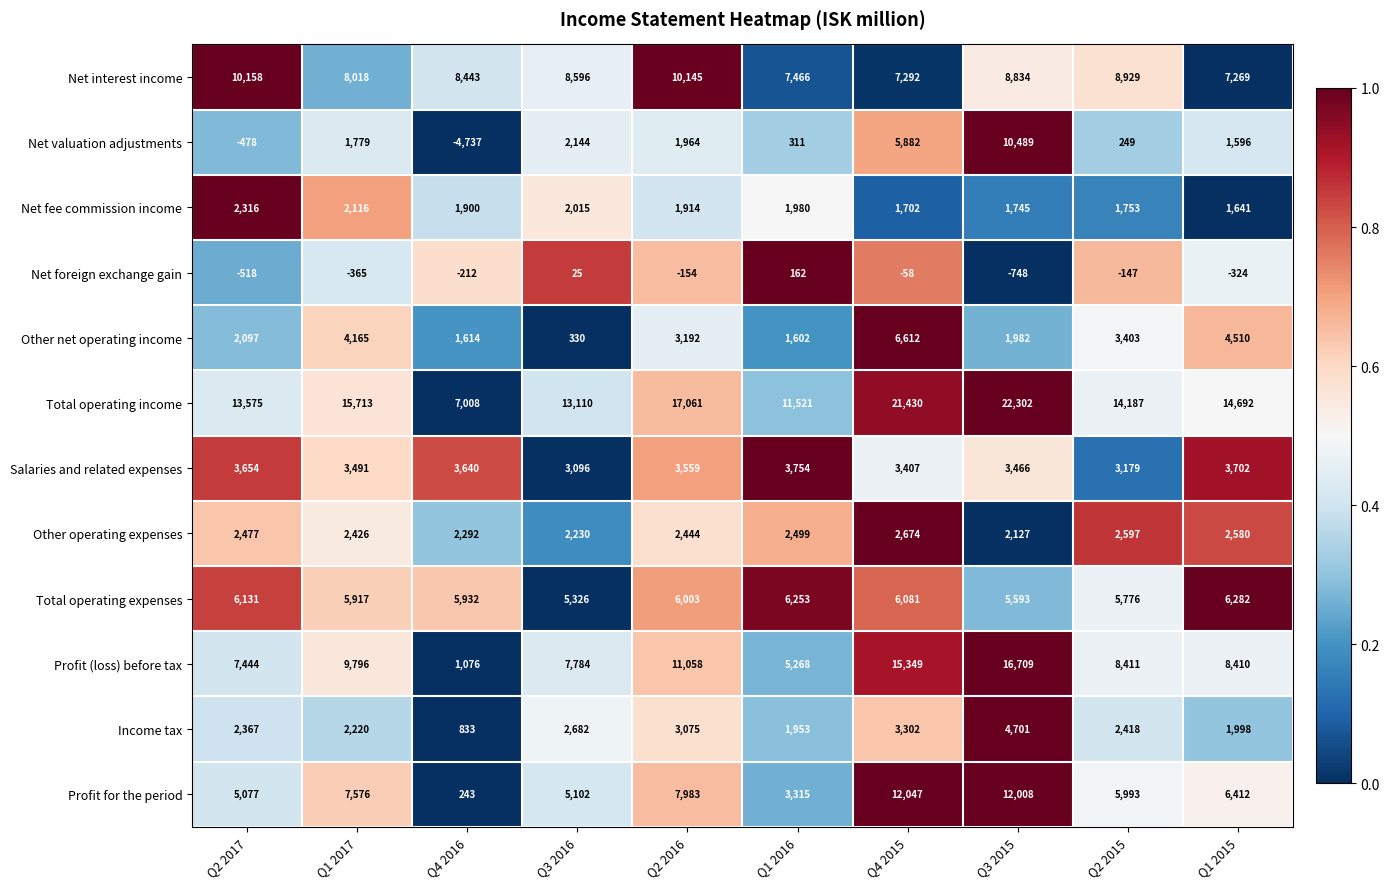

How many distinct data groups are displayed?

12